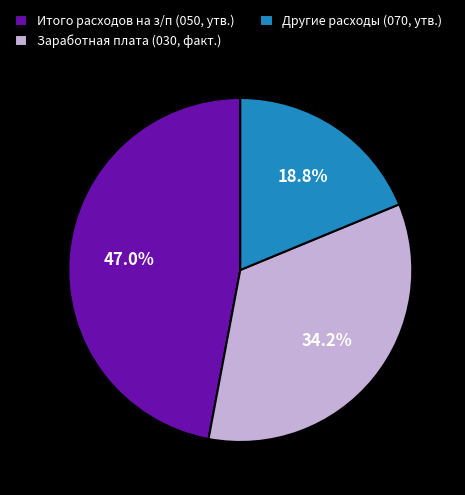

Count the number of slices in the pie.

3